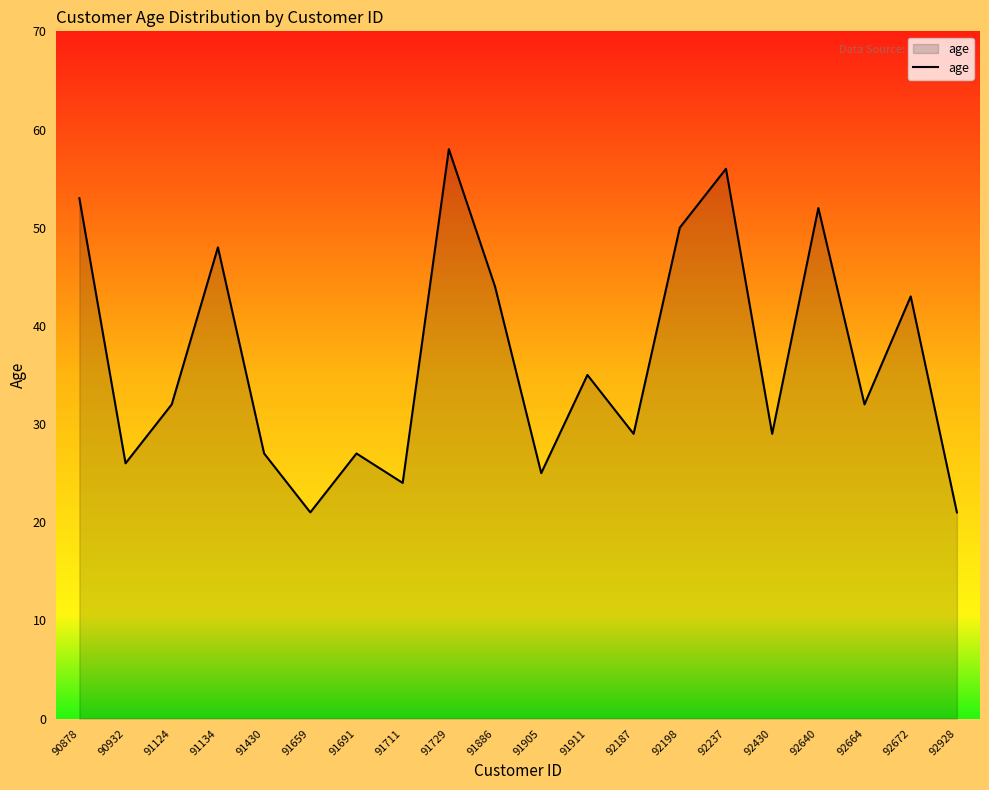

At which category does the chart reach its peak across all series?

91729